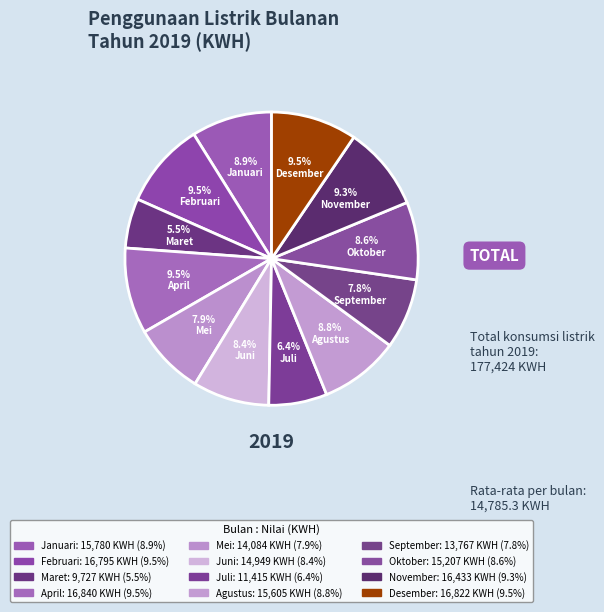

Approximately how many times larger is the value at Agustus compared to Maret?

1.6